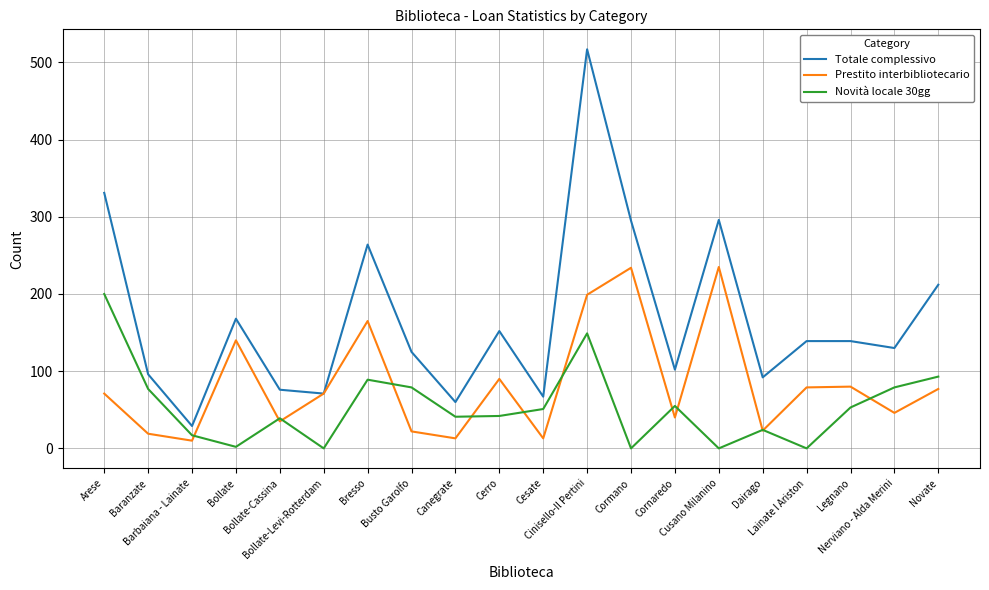

How many interior local valleys does the Totale complessivo series have?

7